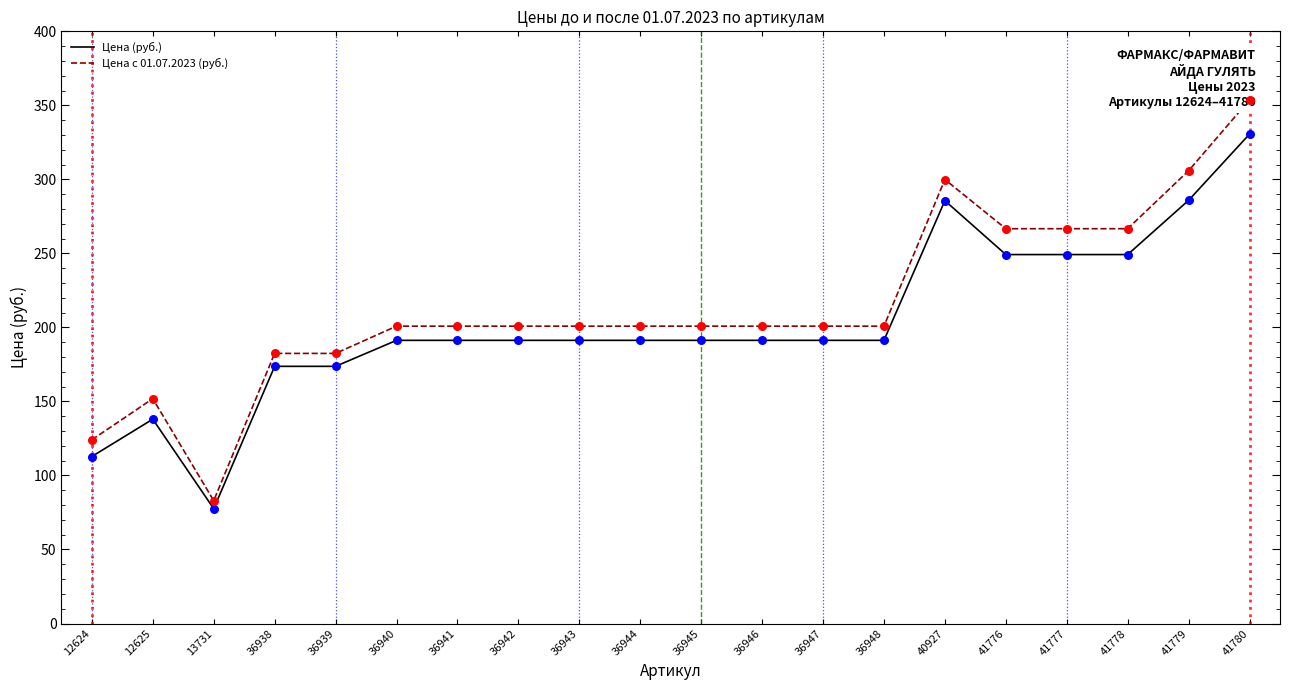

Which series has the largest Y range (max minus min)?

Цена с 01.07.2023 (руб.)